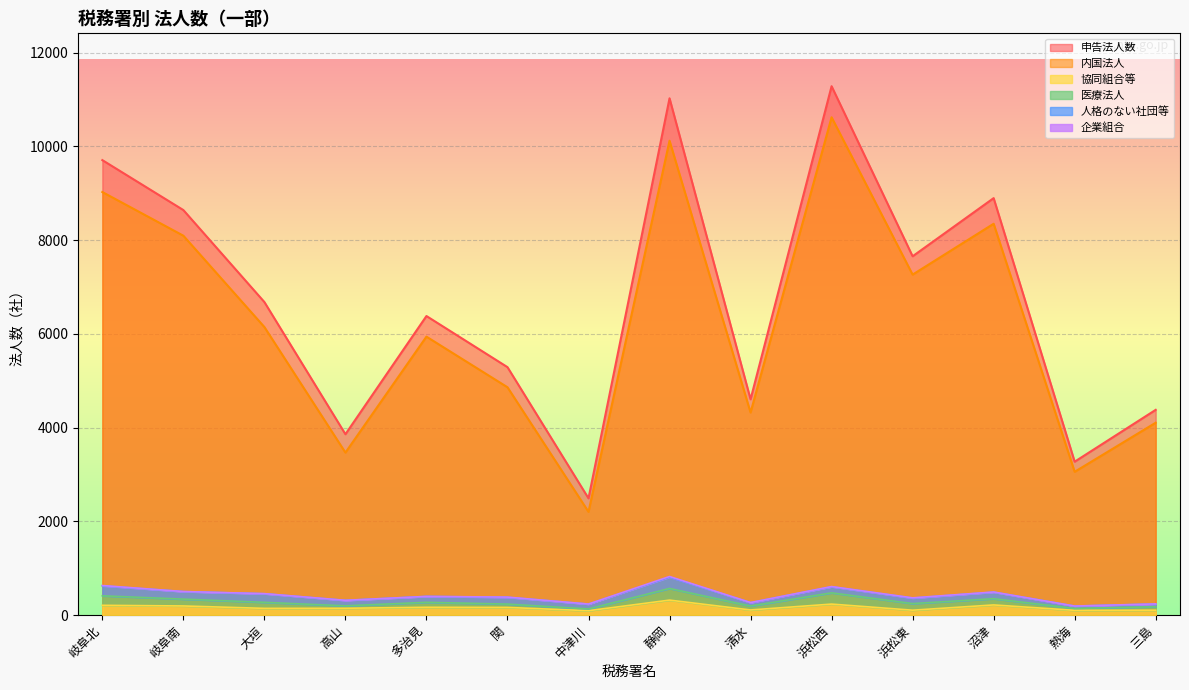

True or false: 内国法人 has a value of 7264 at 浜松東.

True